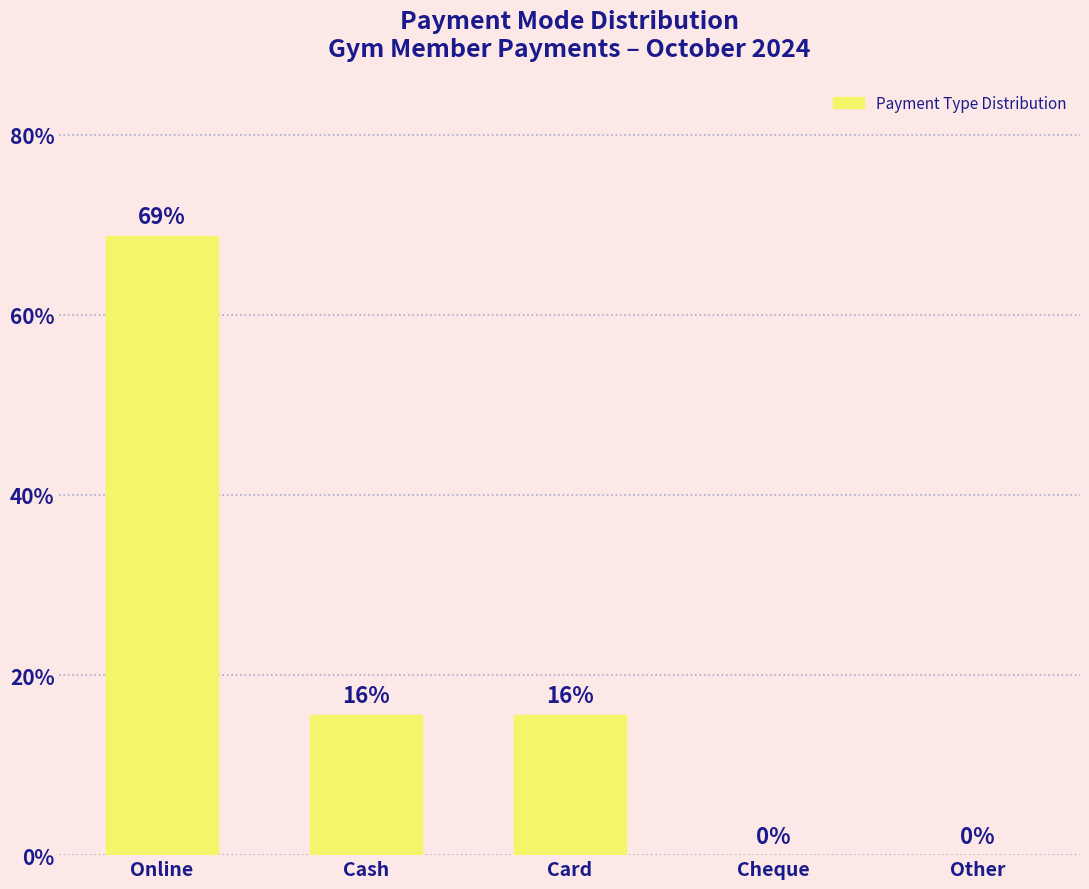

What is the greatest value displayed?

68.8